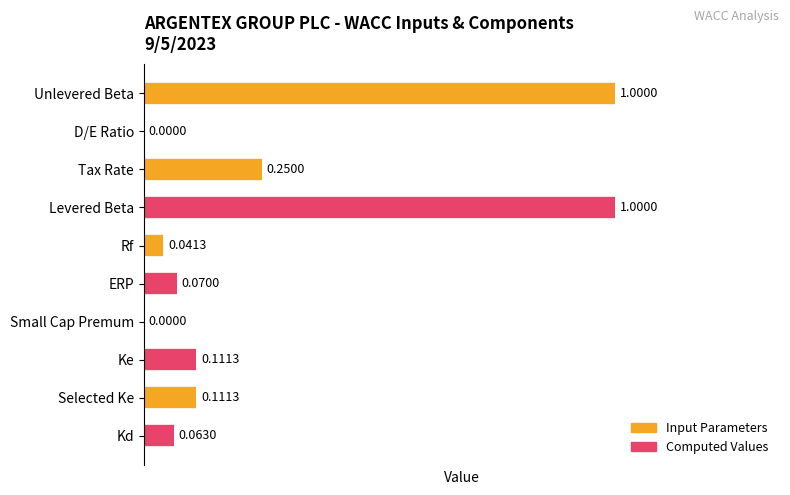

Between ERP and Unlevered Beta, which is larger?

Unlevered Beta